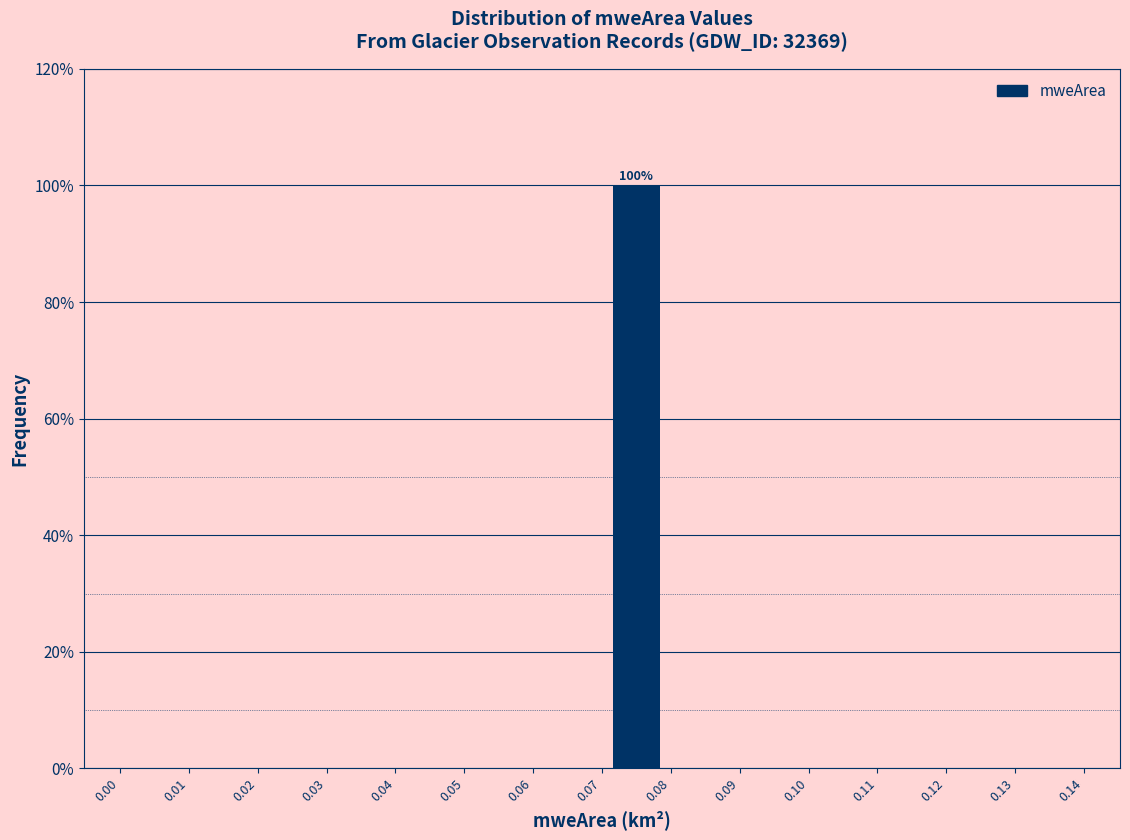

Over which range of the x-axis is the bar tallest?

0.07 to 0.08